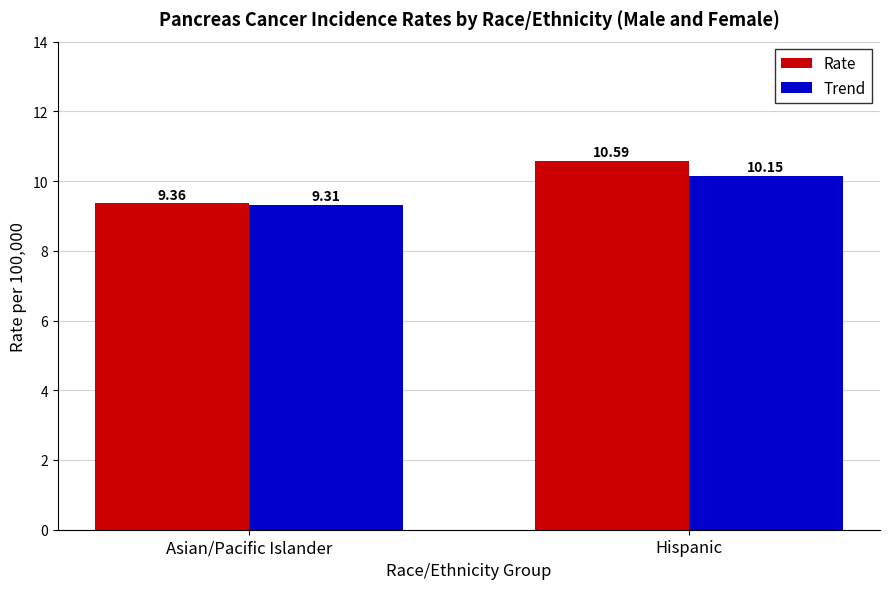

What is the value of the Rate bar at the 1st from the left?

9.4